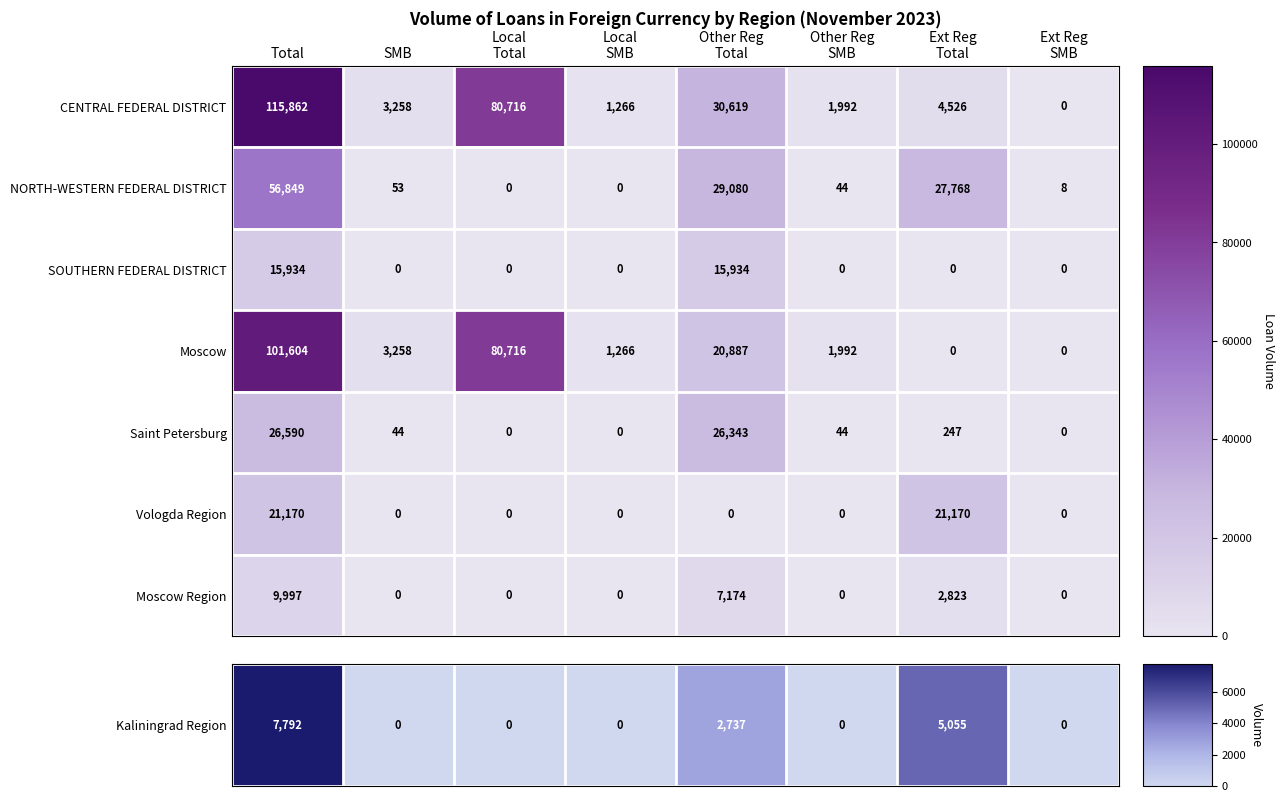

How many series are shown in this chart?

7